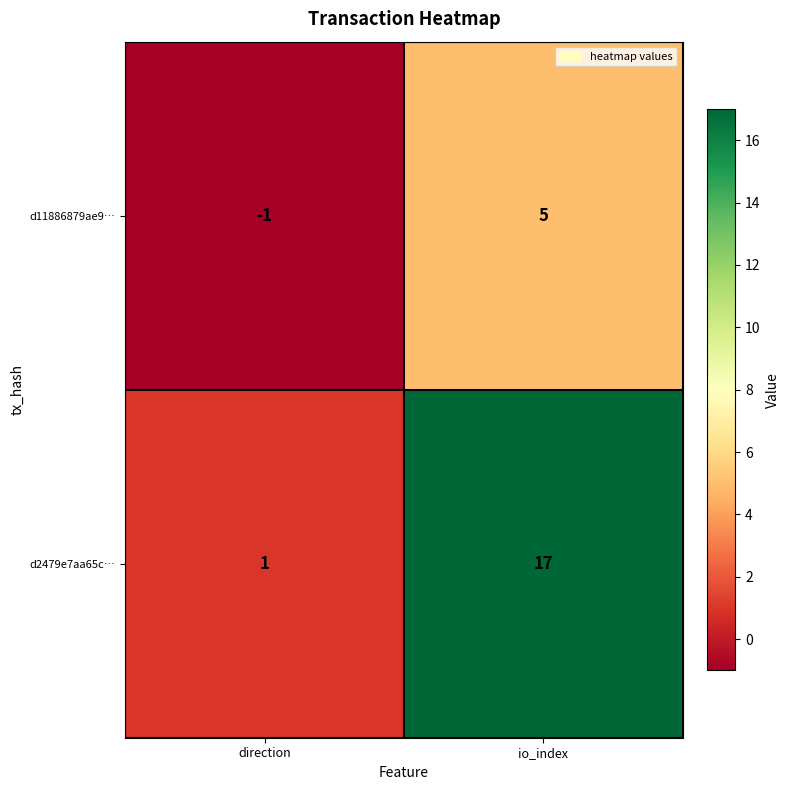

Which series has the largest total across all categories?

d2479e7aa65c…